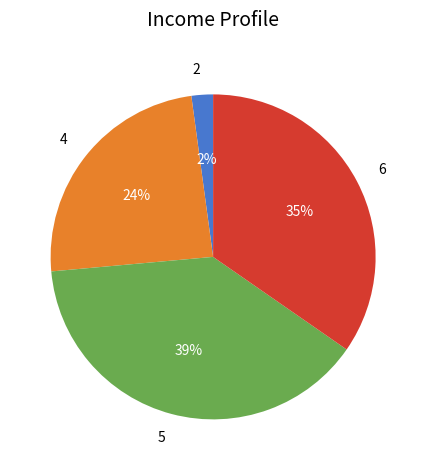

Does 2 represent more than half of the total?

No